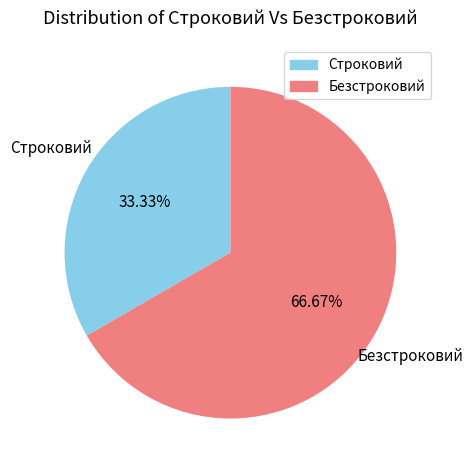

To the nearest percent, what is the difference between the Безстроковий and Строковий slice percentages?

33%